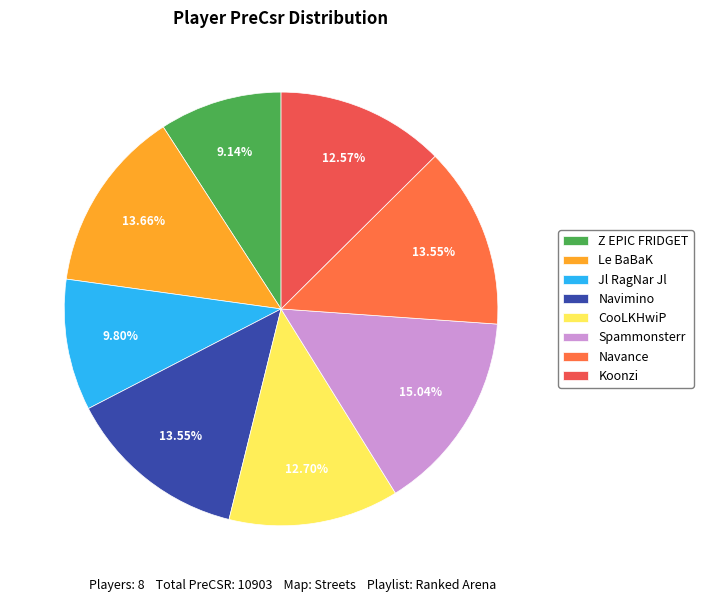

True or false: Navimino accounts for 14% of the total.

True